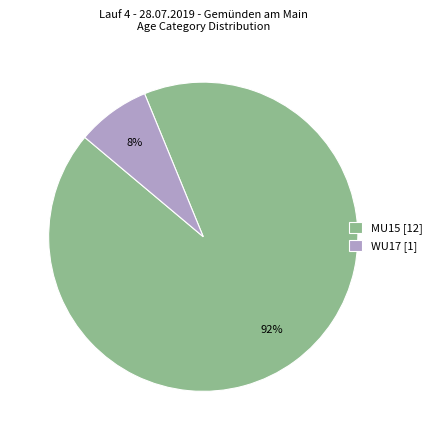

Rank the categories by value from lowest to highest.

WU17, MU15